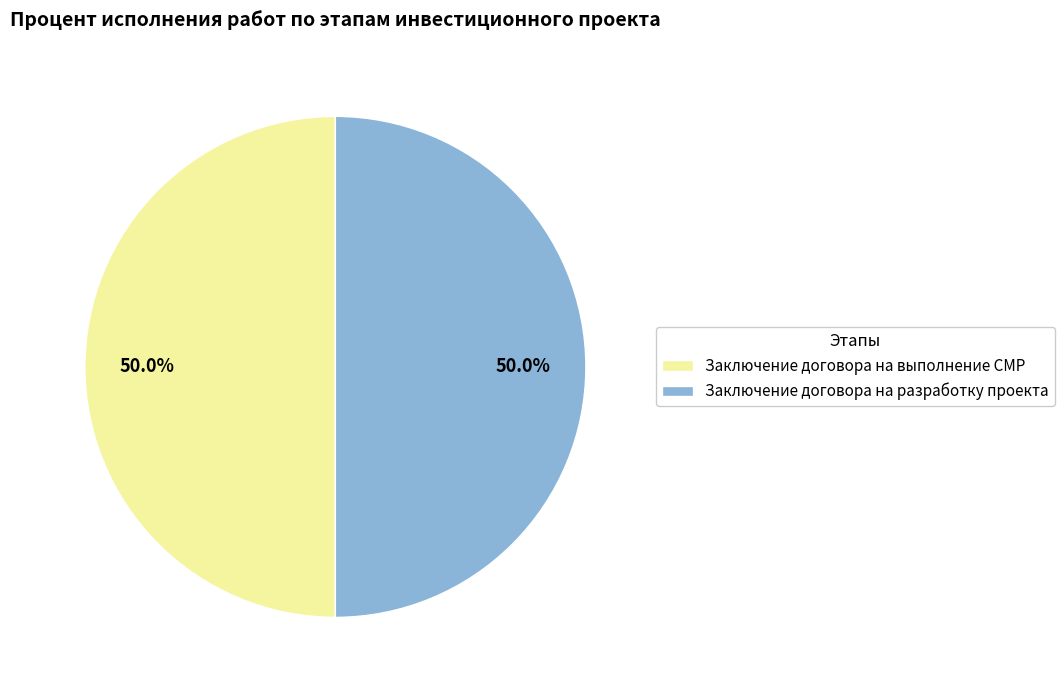

What is the ratio of the value at Заключение договора на выполнение СМР to the value at Заключение договора на разработку проекта?

1.0